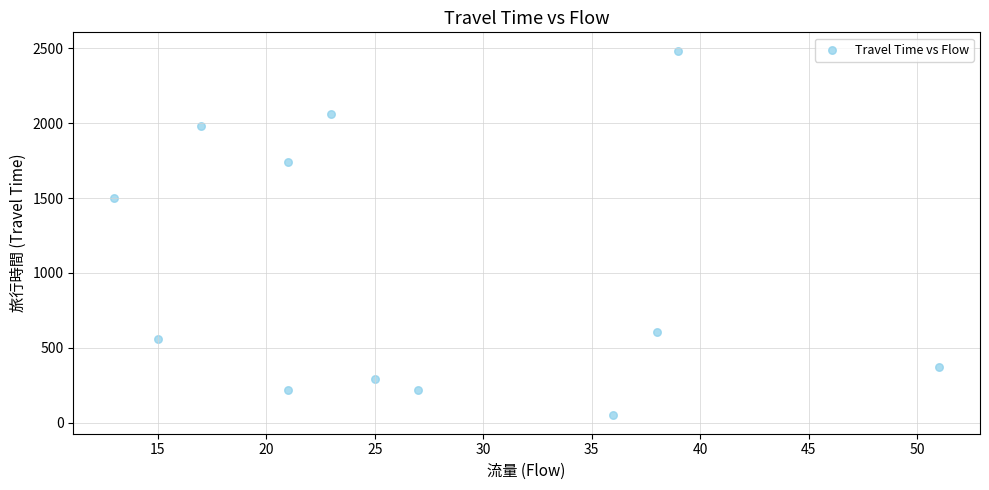

What Y value in the scatter plot is closest to 1266?

1499